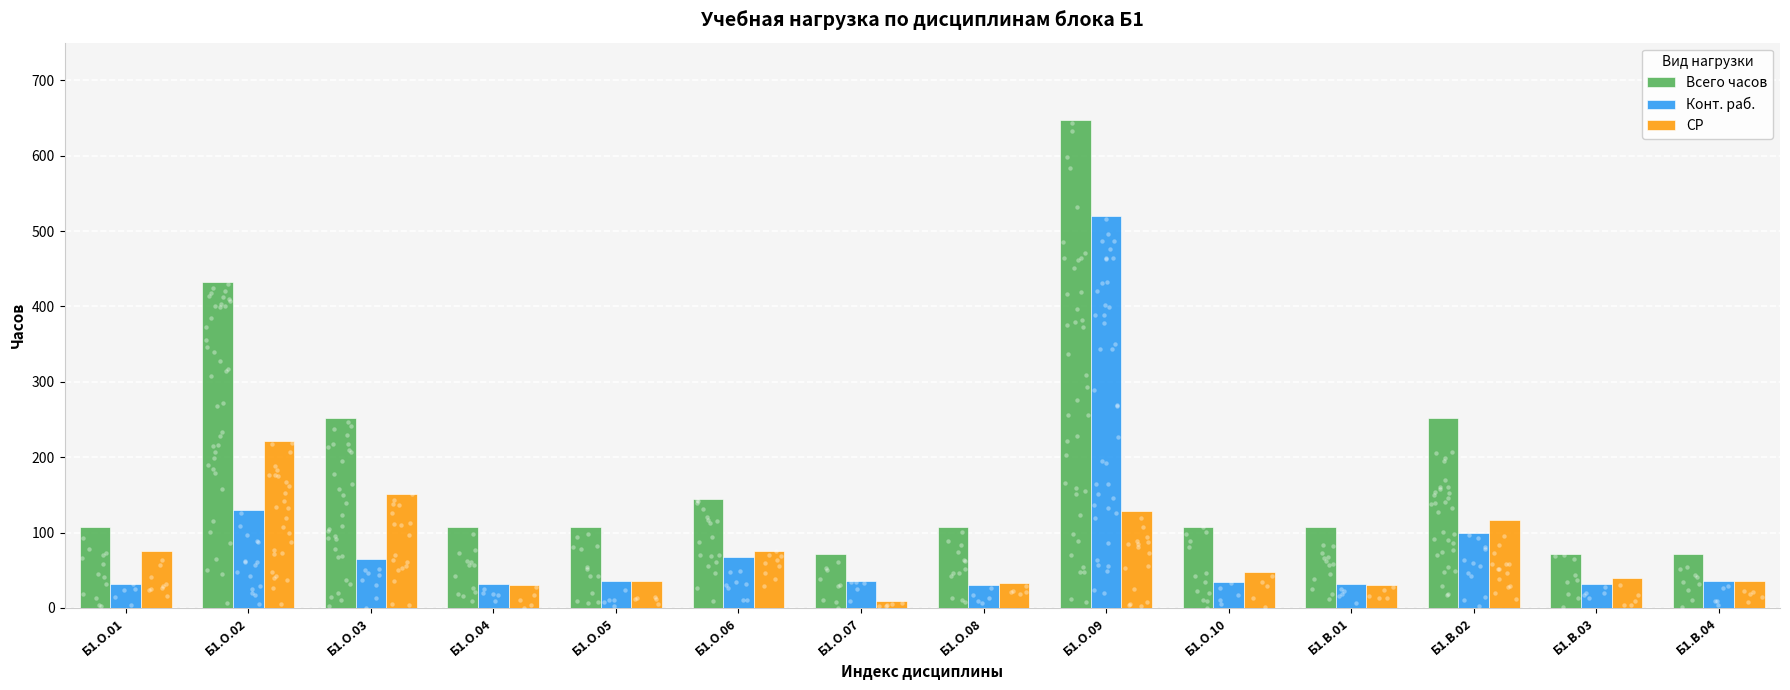

At which category is the sum across all series the highest?

Б1.О.09